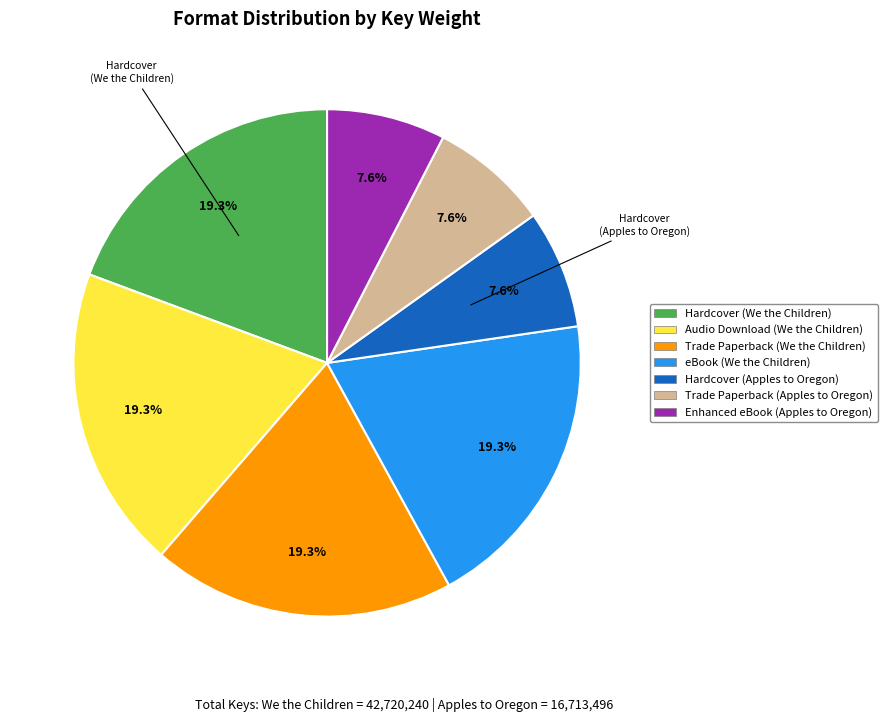

How much of the chart is everything except Hardcover (Apples to Oregon)?

92.4%